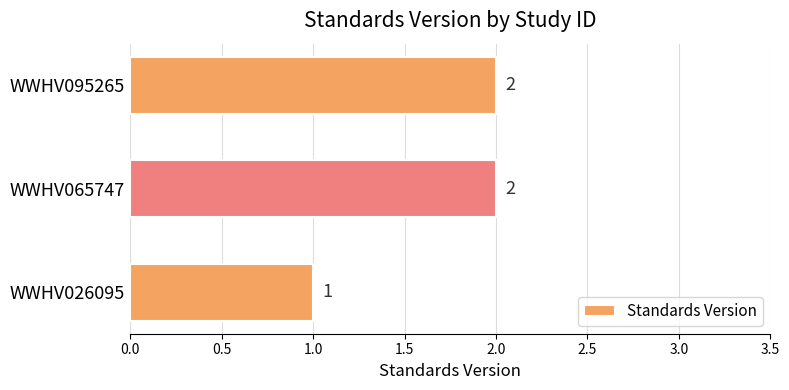

Which category has the lowest value across all series?

WWHV026095